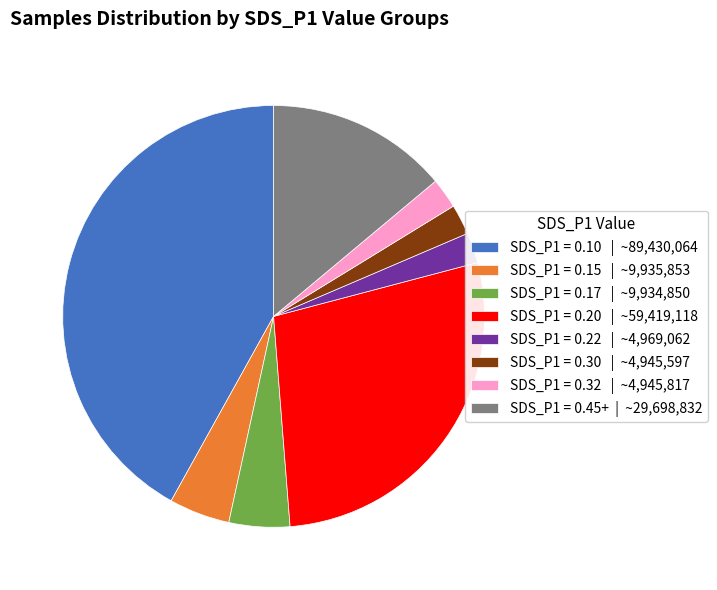

The SDS_P1 = 0.10 | ~89,430,064 slice represents 34% of the pie. True or false?

False